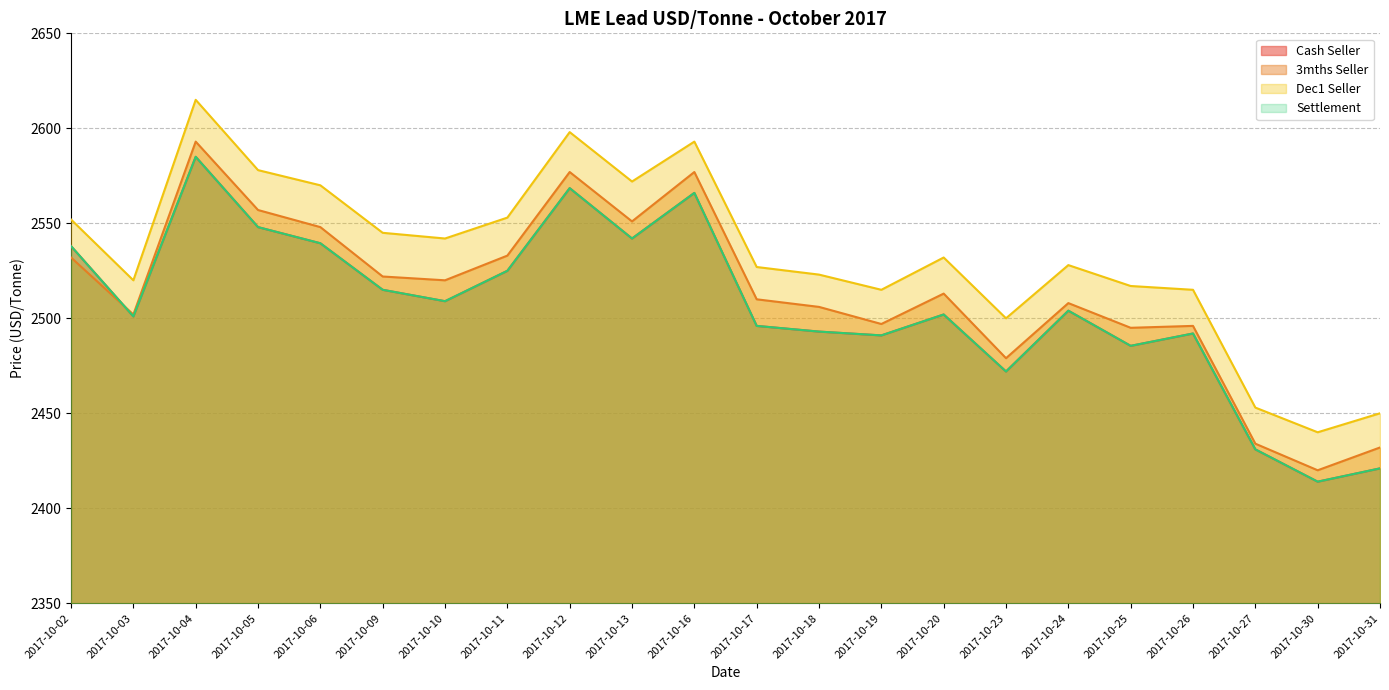

At how many categories does at least one series exceed 2600?

1